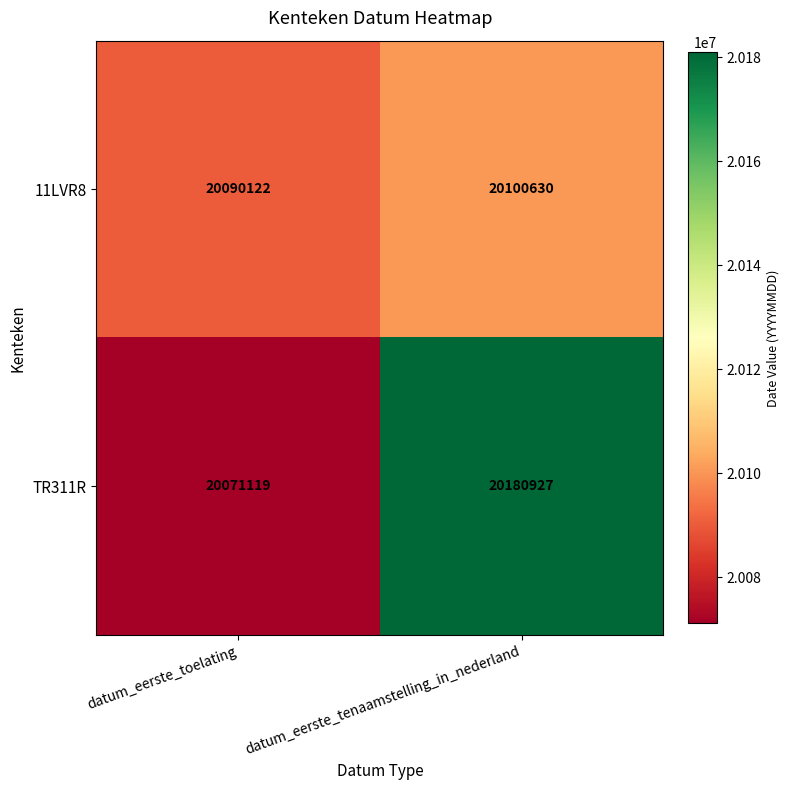

At how many categories does at least one series exceed 20159731?

1